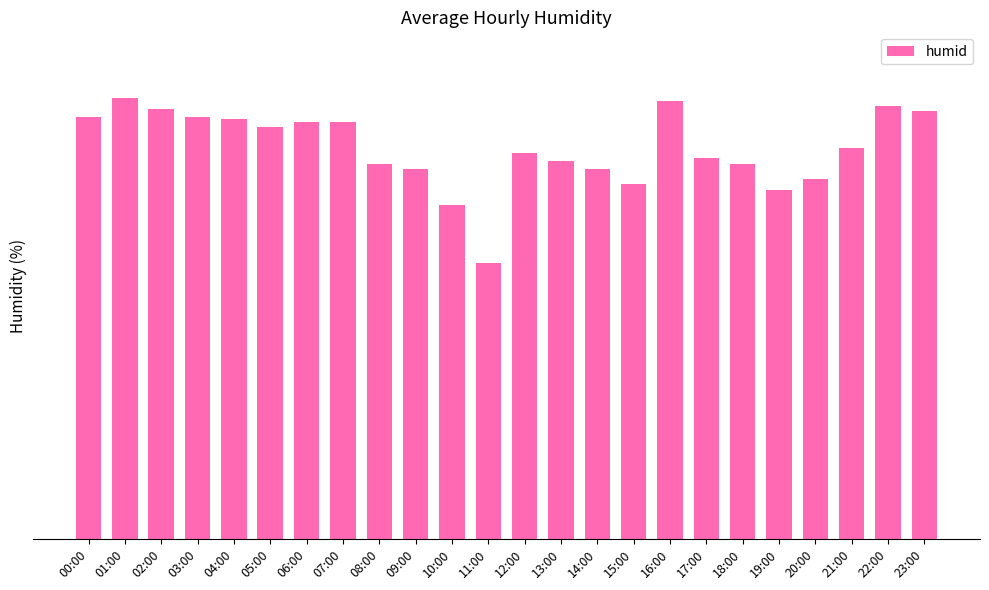

The value at 23:00 is 82.0. True or false?

True